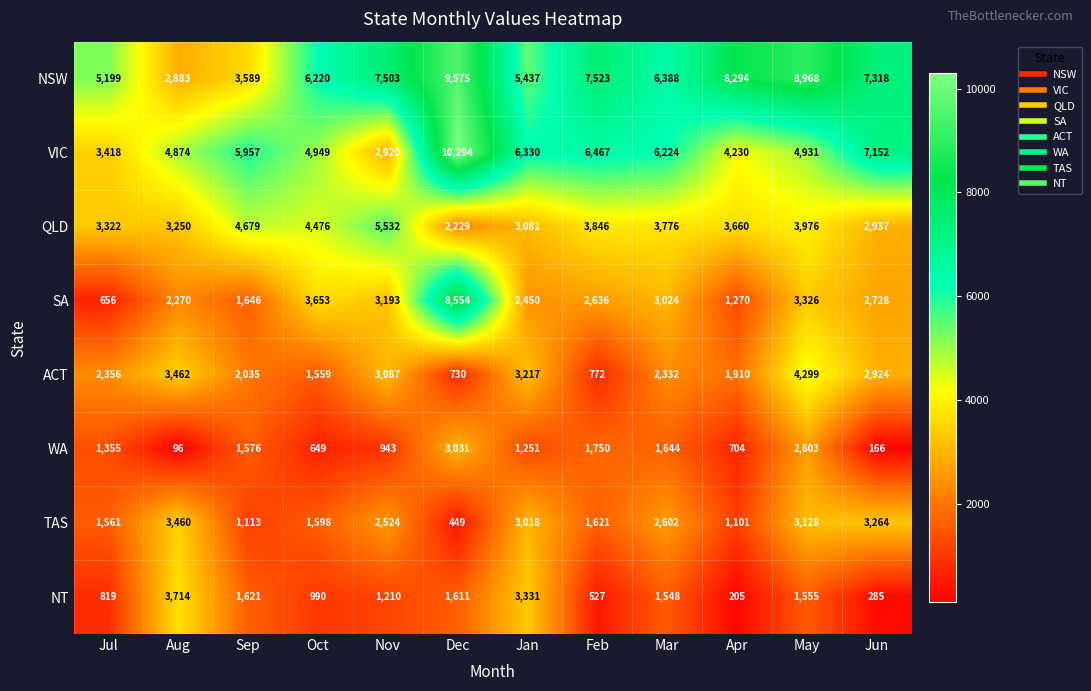

Between Oct and Apr, which series saw the biggest shift?

SA